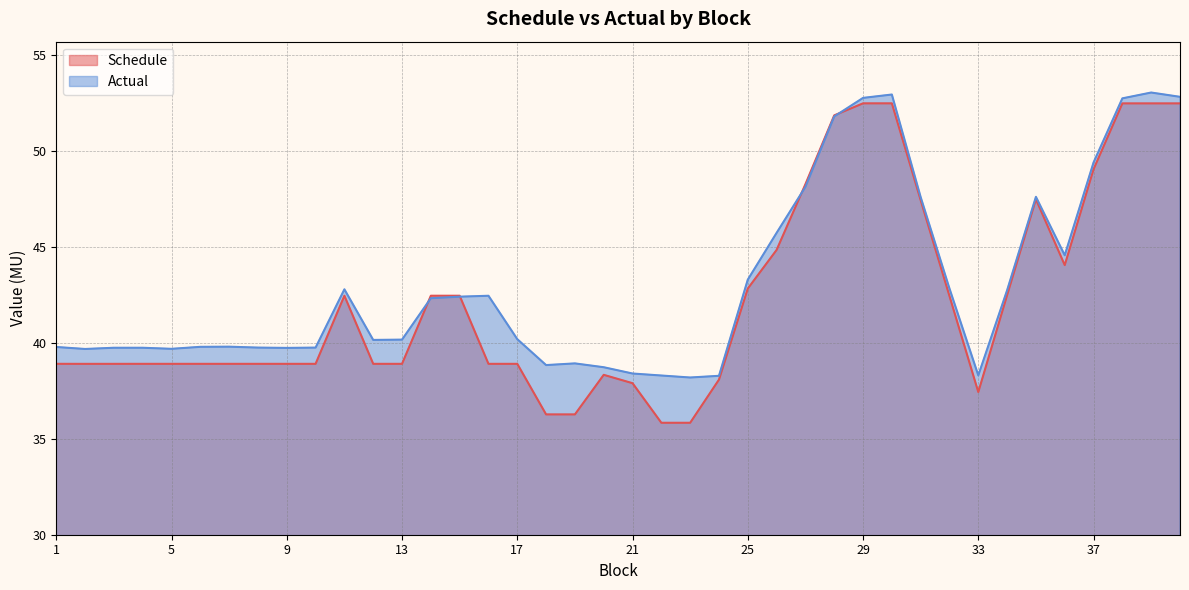

How many interior local valleys does the Actual series have?

8